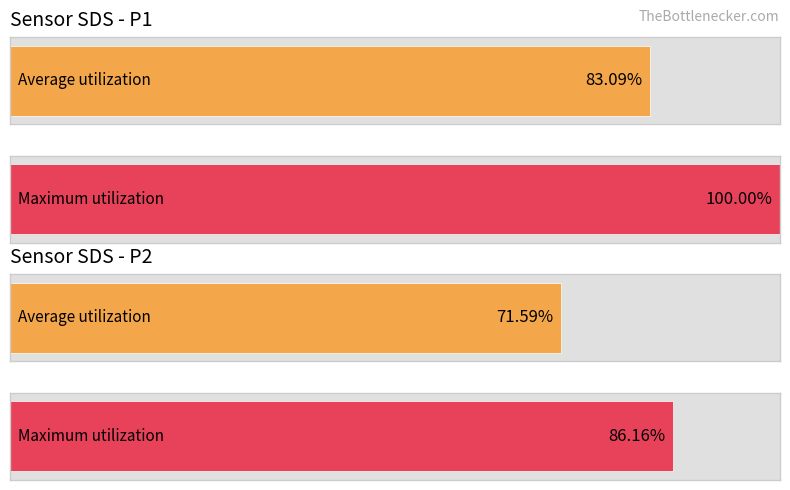

Count the number of data series in this chart.

2